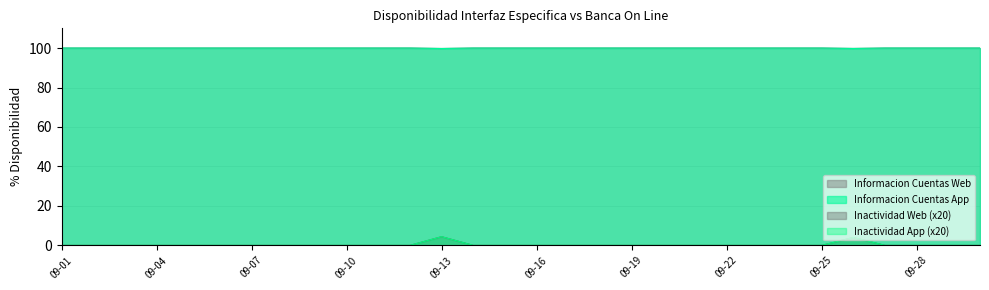

True or false: Inactividad Web and Informacion Cuentas Web cross at least once.

False